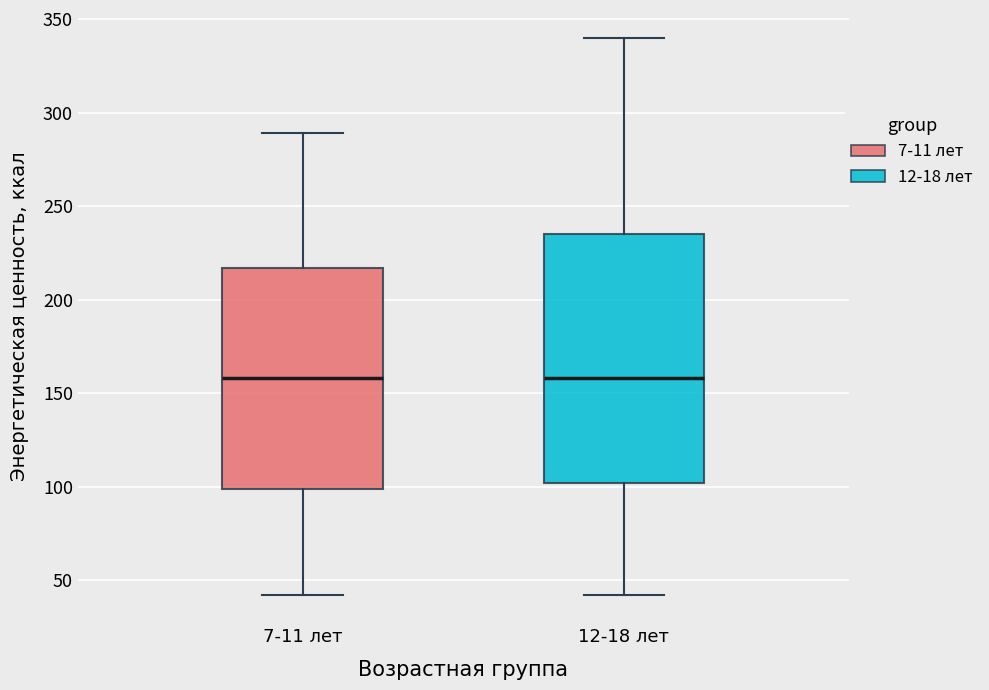

Reading left to right, transcribe this box plot: for each box, give where its median line is, the range the box spans, and where its two whiskers end, as read against the y-axis. The values are not printed on the chart, so give them approximately, as read against the axis.

7-11 лет: median 160, box 100 to 215, whiskers 40 to 290
12-18 лет: median 160, box 100 to 235, whiskers 40 to 340